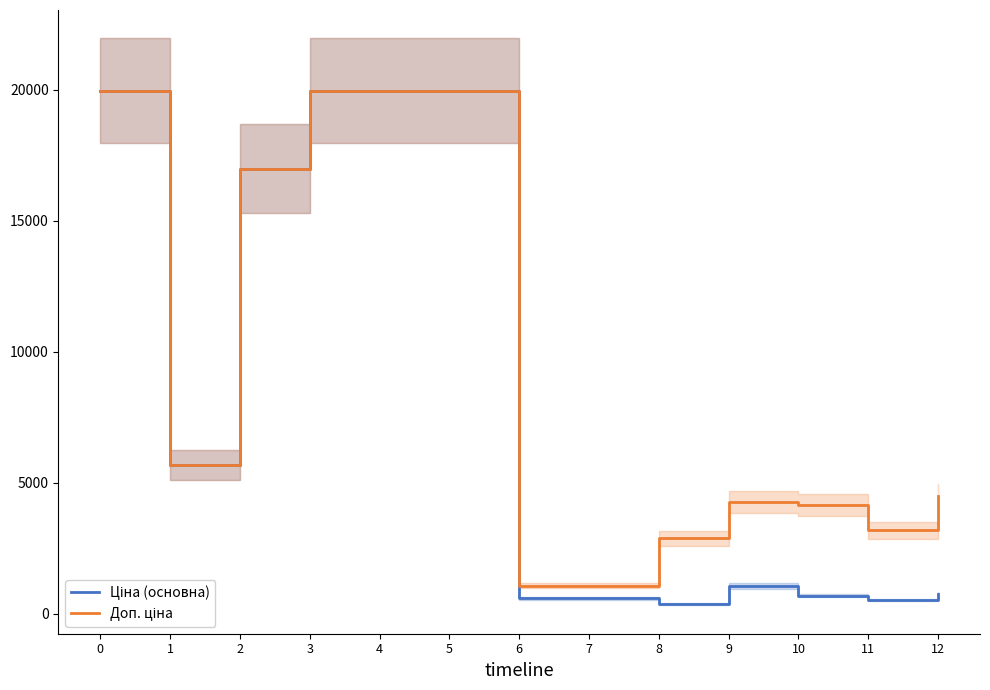

How many data points does each series have?

13